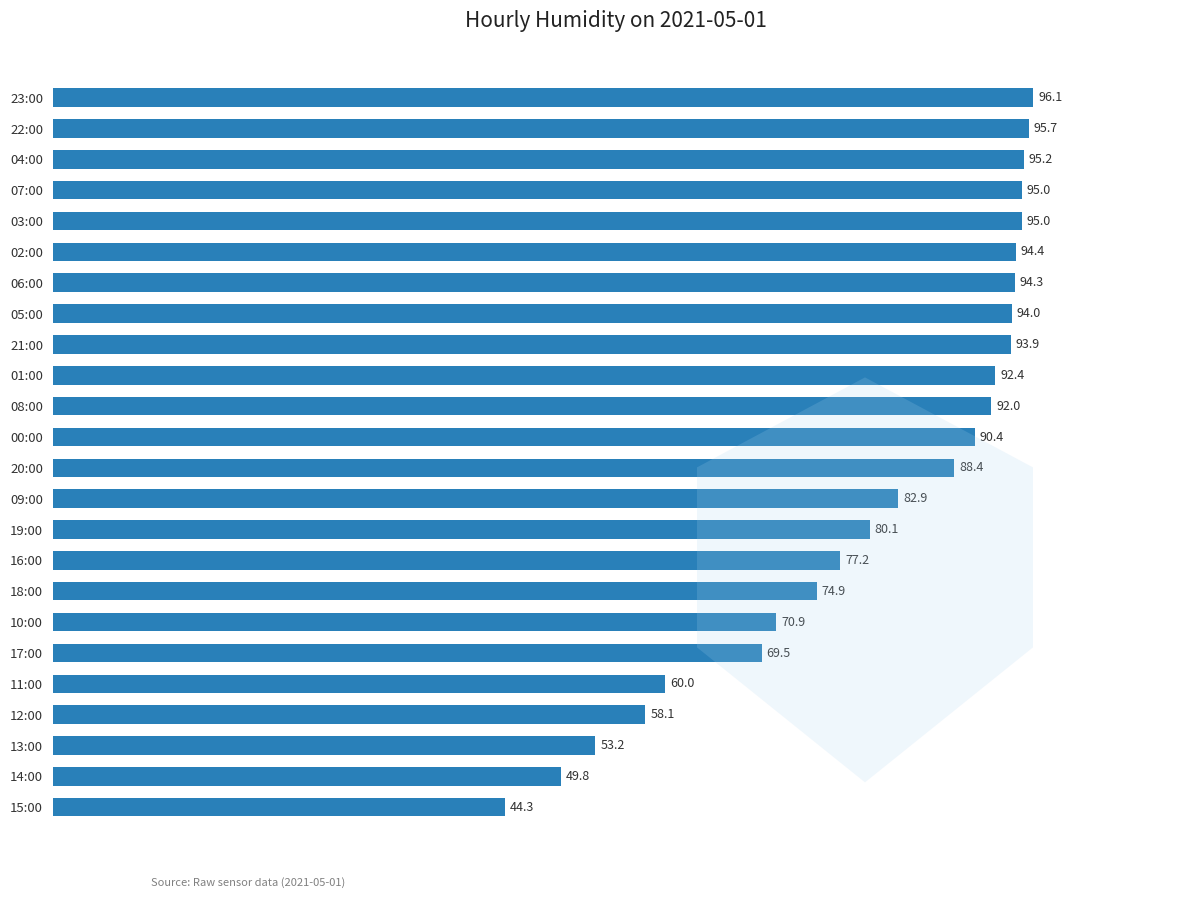

Is it true that the value at 20:00 is 156.2?

False